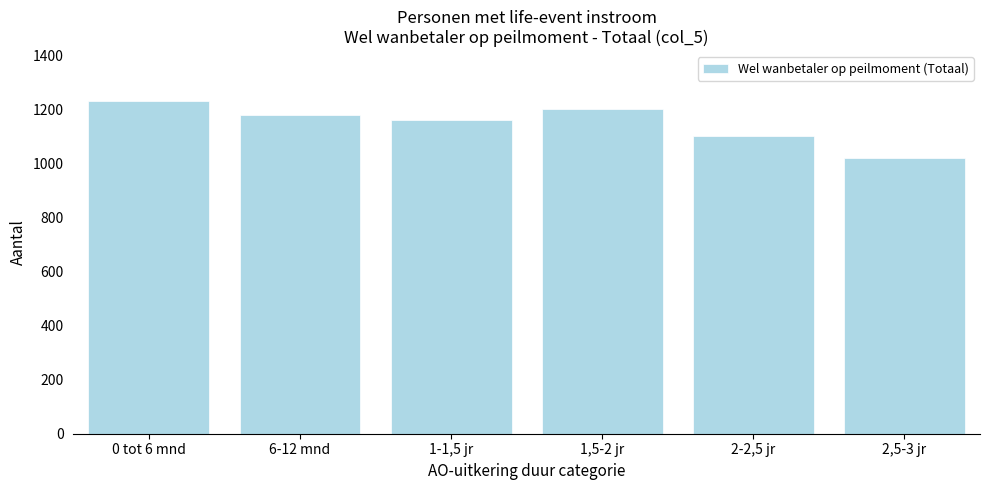

Reading right to left, list all the values displayed in this chart.

1020	1100	1200	1160	1180	1230